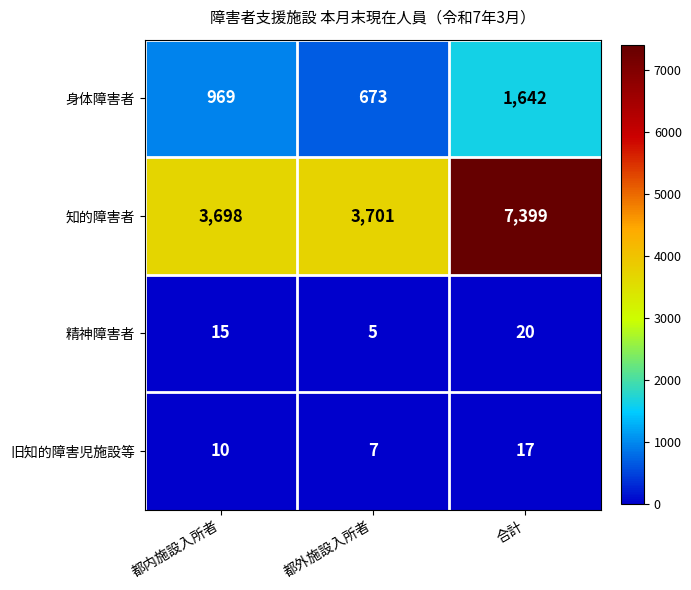

What is the average value of the 旧知的障害児施設等 series?

11